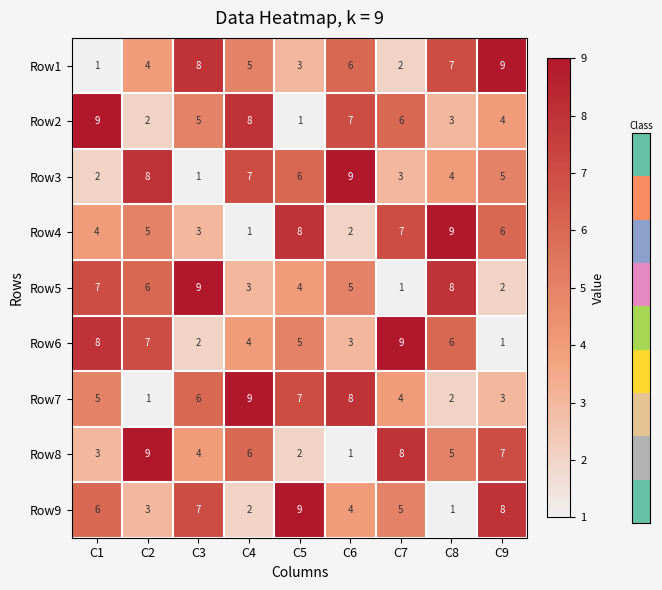

Count the number of categories in the chart.

9